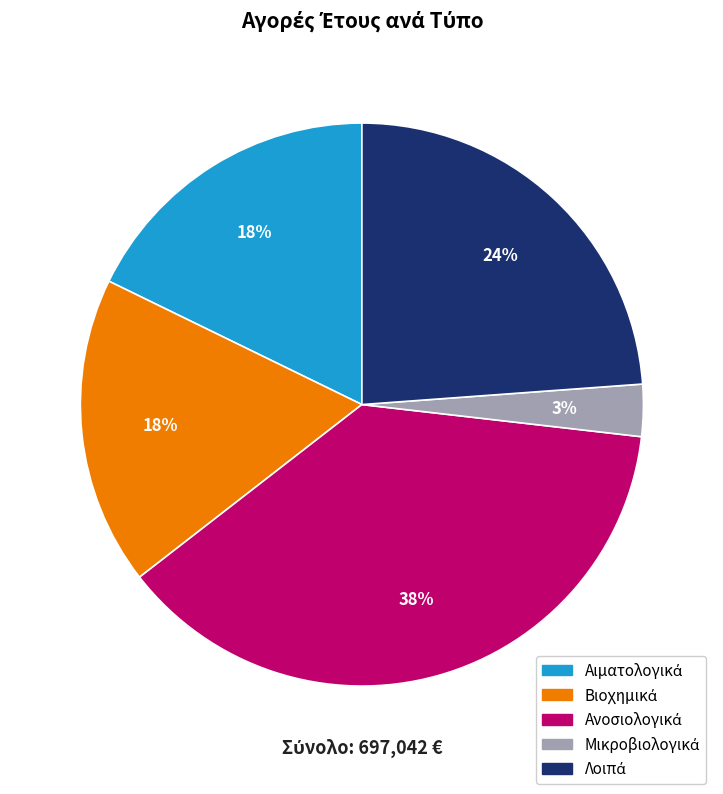

To the nearest percent, what is the average slice percentage?

20%